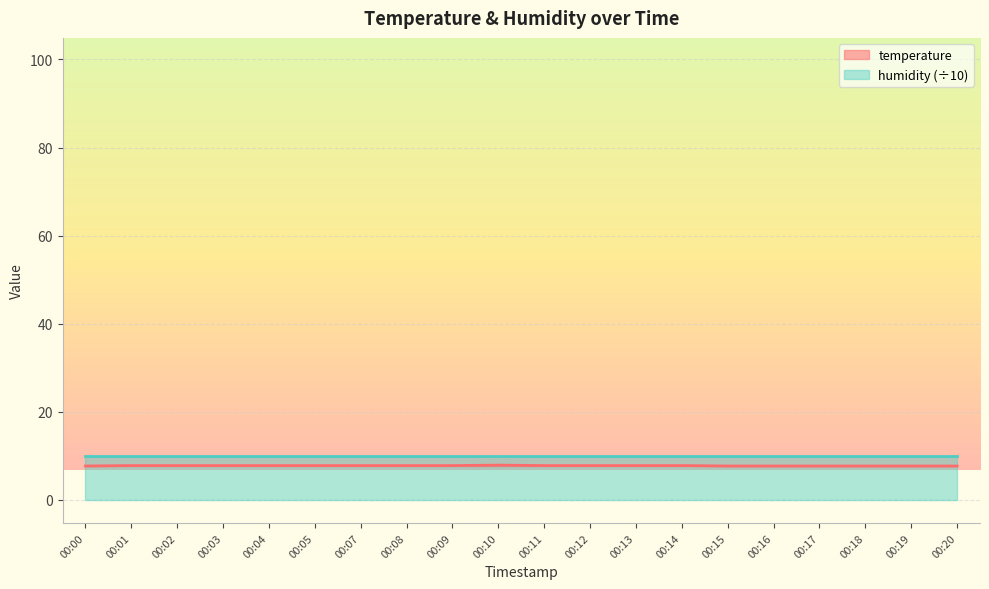

True or false: the data shows 7.8 at 00:13.

True